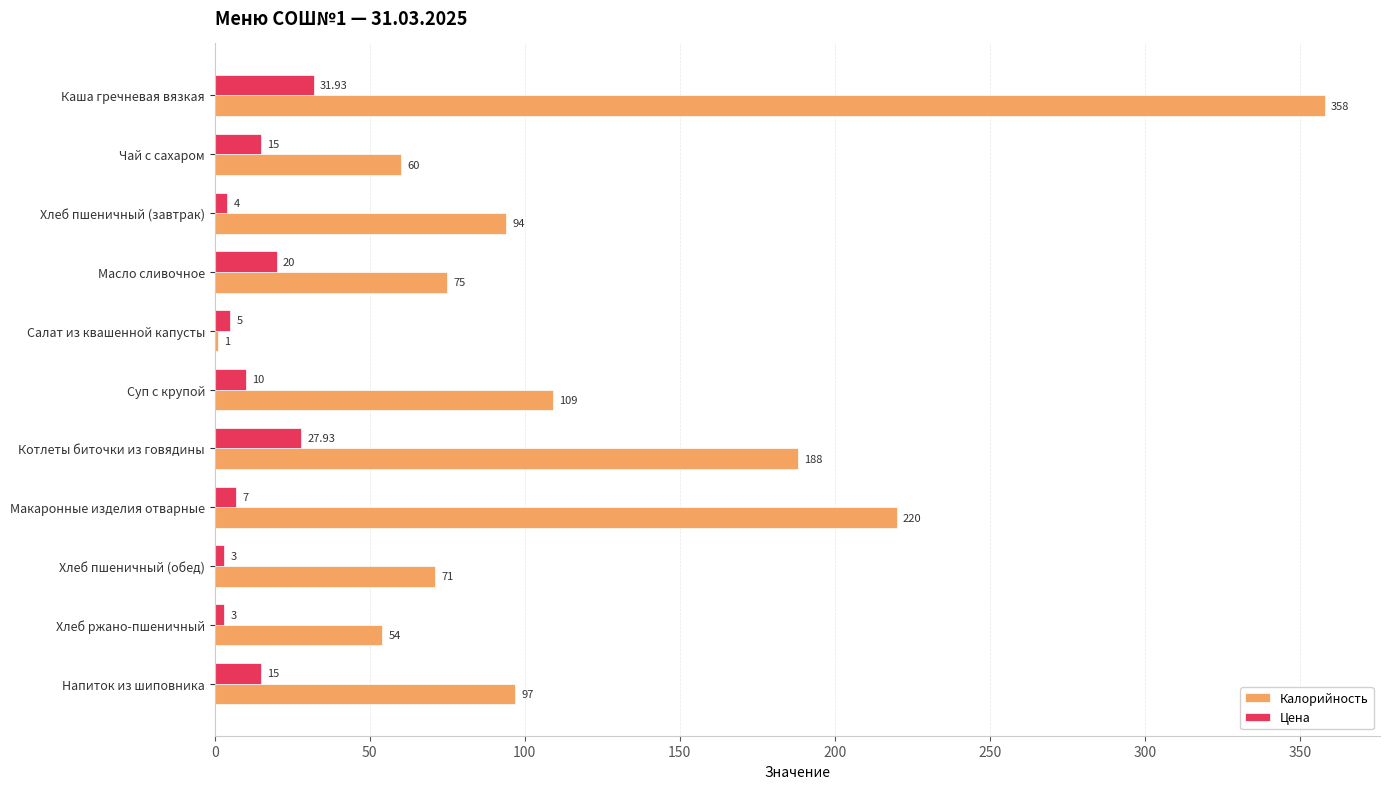

At which category is the sum across all series the highest?

Каша гречневая вязкая